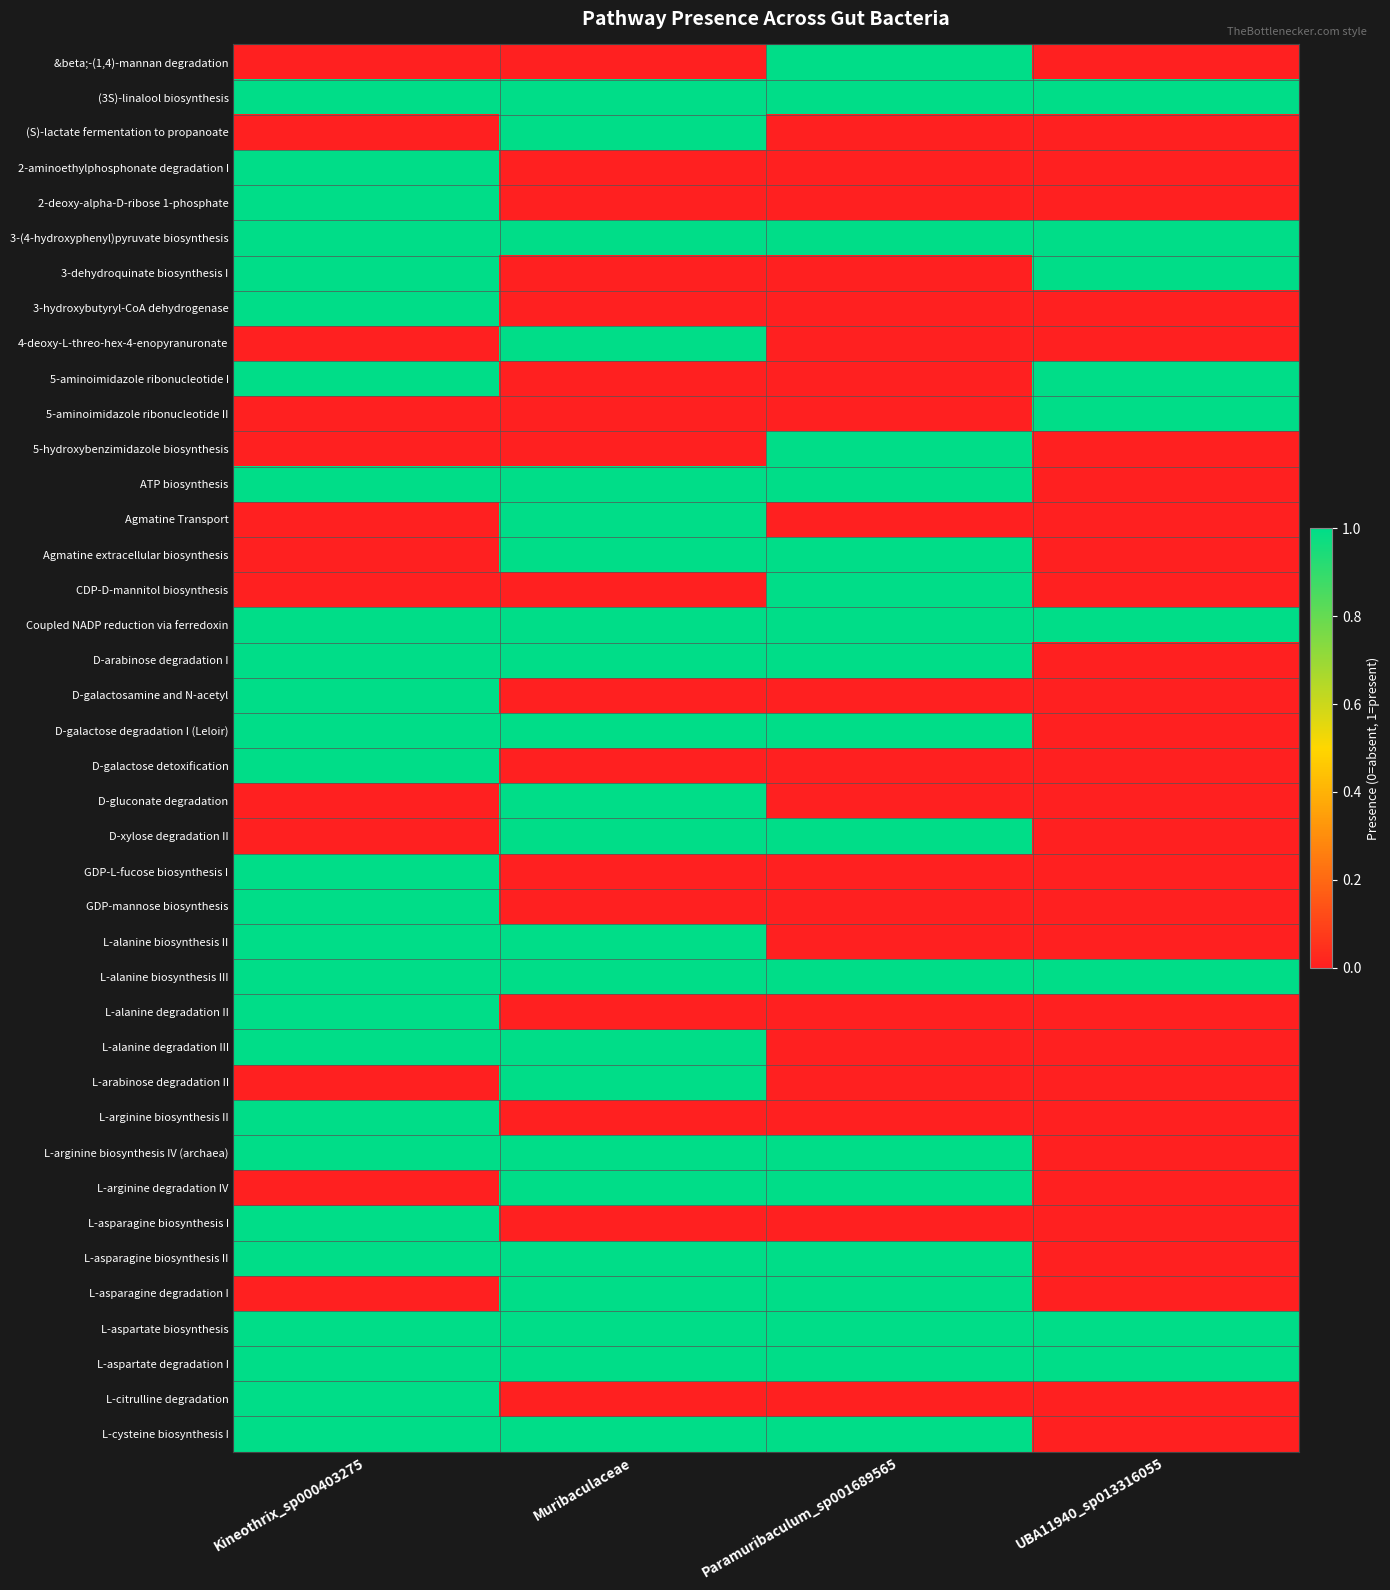

Between UBA11940_sp013316055 and Paramuribaculum_sp001689565, which is larger?

Paramuribaculum_sp001689565